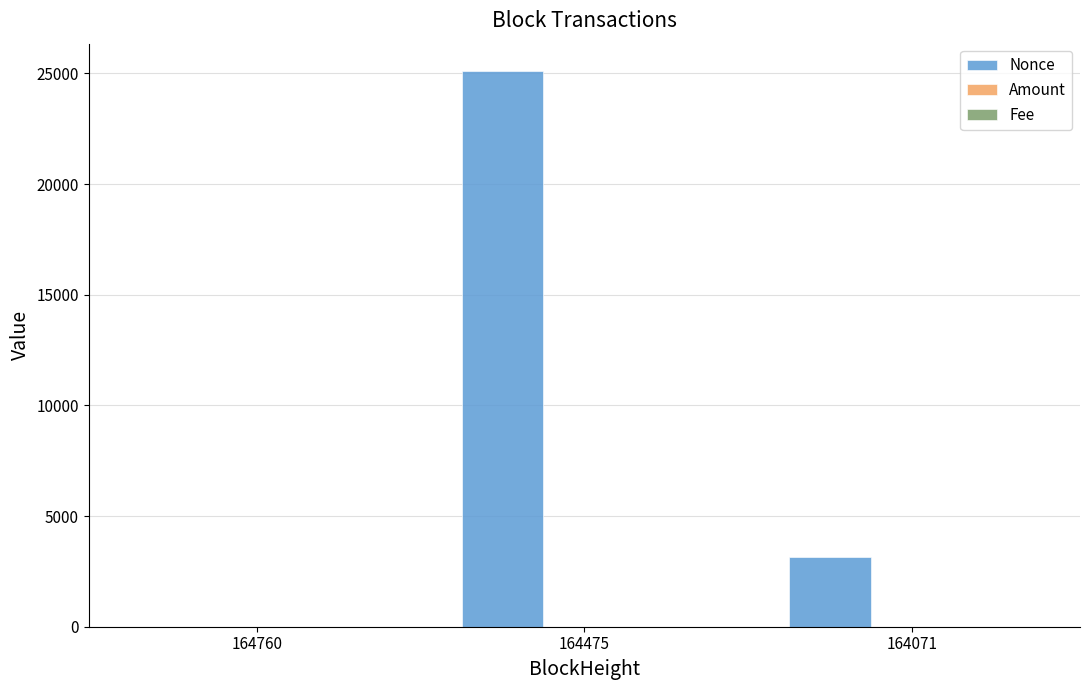

What is the total value across all series at 164475?

25093.2